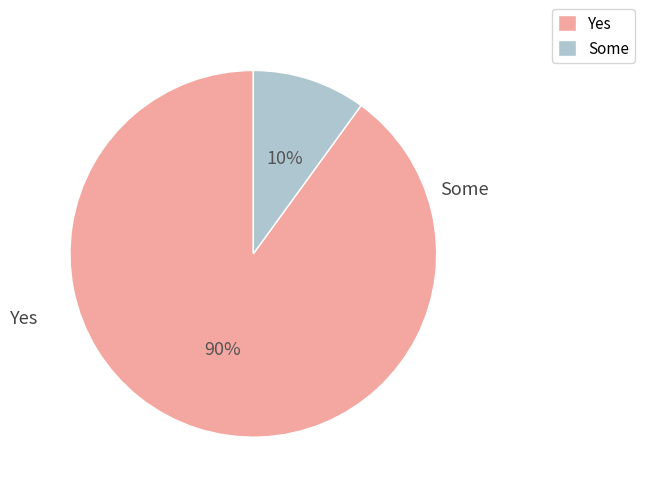

Is there a majority slice in this chart?

Yes